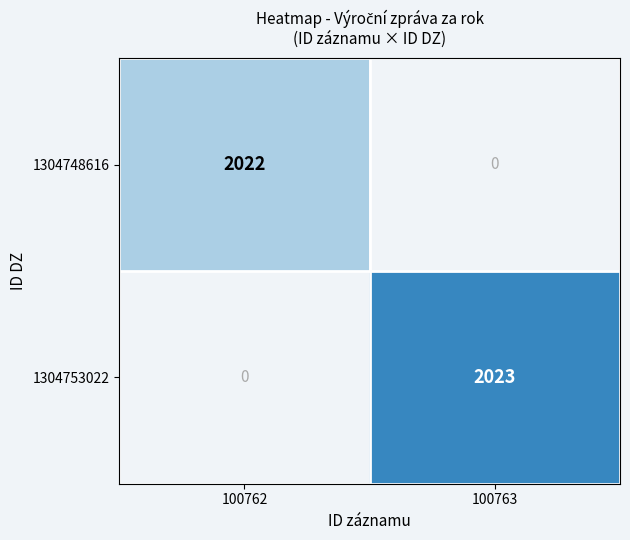

True or false: 1304748616 has a value of 2936 at 100762.

False